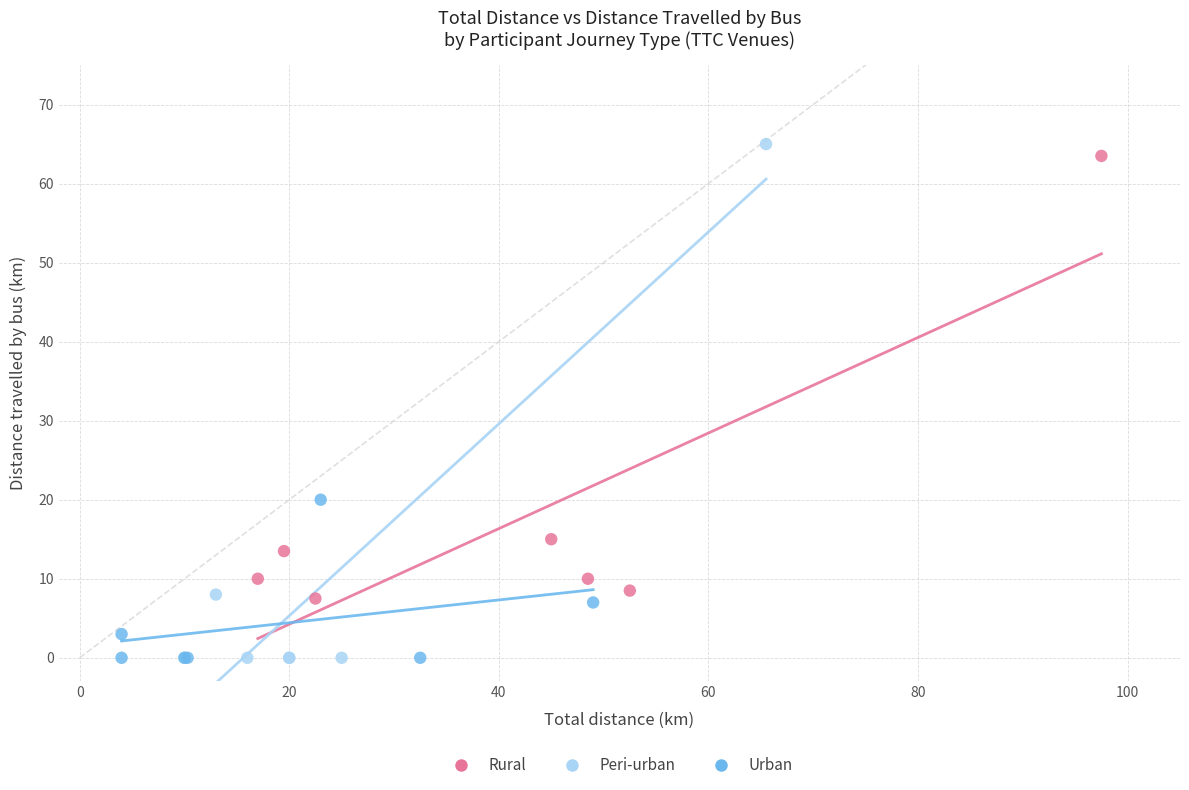

Which series has the widest spread of Y values?

Peri-urban